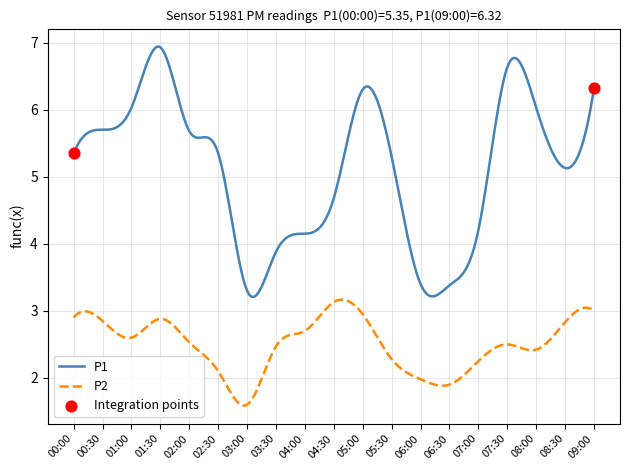

Which series has the widest spread of values?

P1